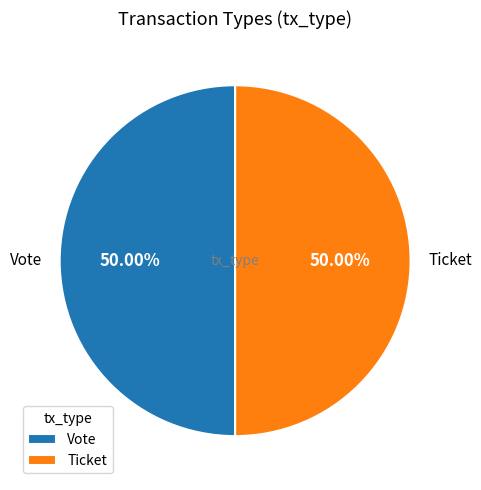

What is the ratio of the value at Ticket to the value at Vote?

1.0